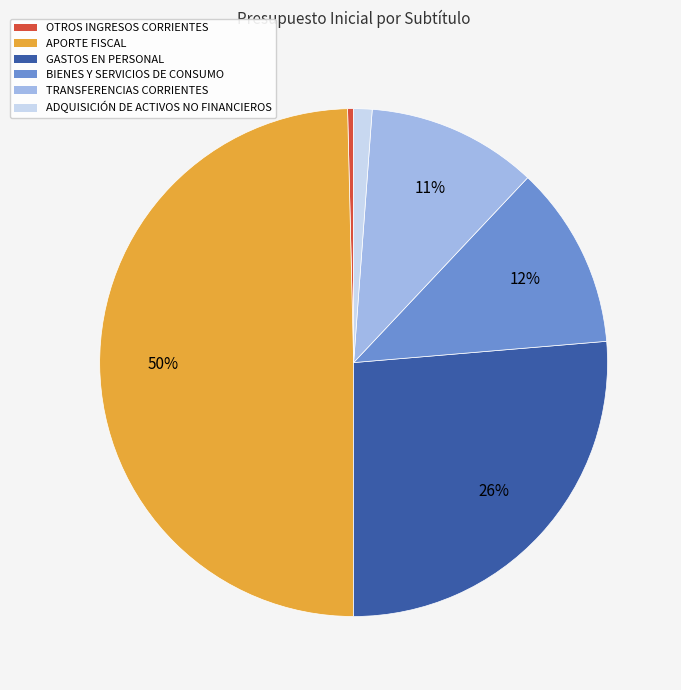

How many segments does this pie chart have?

6